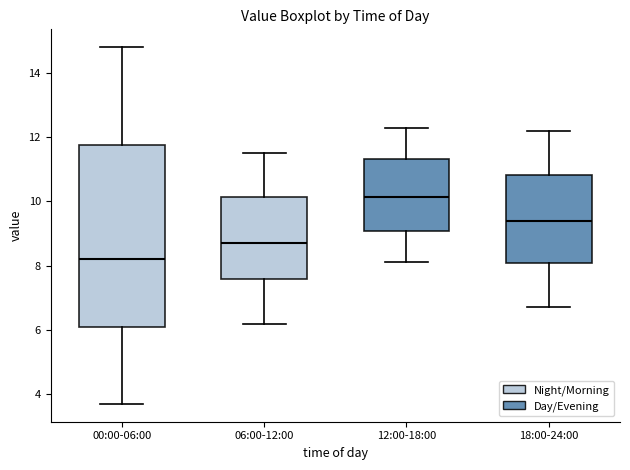

Reading left to right, transcribe this box plot: for each box, give where its median line is, the range the box spans, and where its two whiskers end, as read against the y-axis. The values are not printed on the chart, so give them approximately, as read against the axis.

00:00-06:00: median 8.2, box 6.2 to 11.8, whiskers 3.8 to 14.8
06:00-12:00: median 8.8, box 7.6 to 10.2, whiskers 6.2 to 11.6
12:00-18:00: median 10.2, box 9.0 to 11.4, whiskers 8.2 to 12.4
18:00-24:00: median 9.4, box 8.0 to 10.8, whiskers 6.8 to 12.2